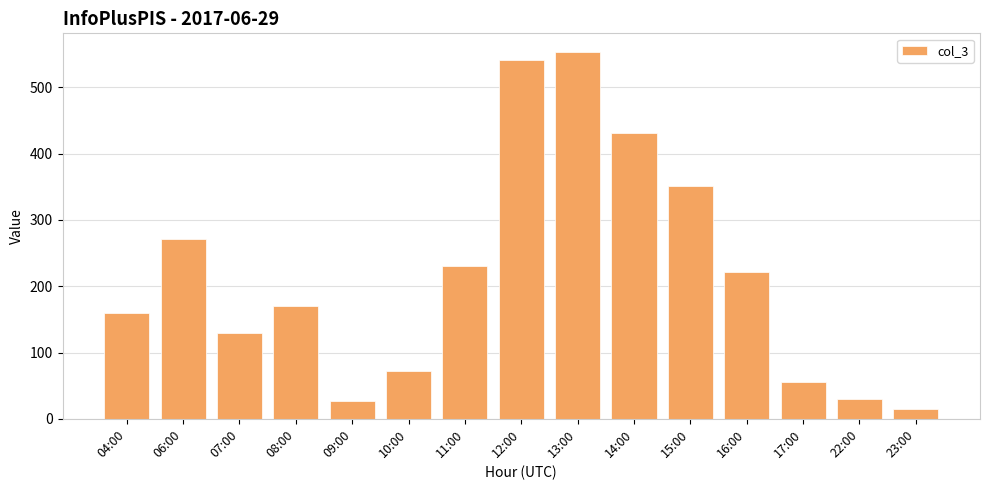

How many categories are shown in the chart?

15